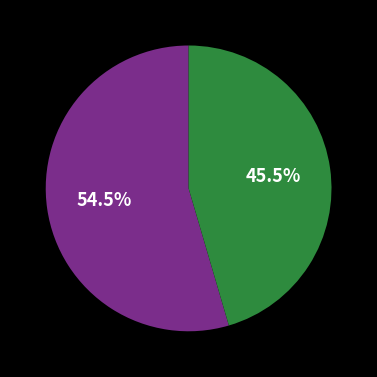

Does any single category account for the majority?

Yes